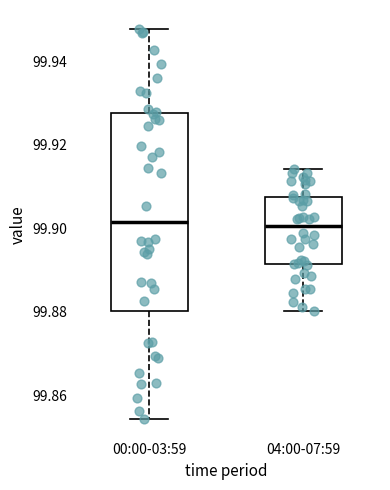

Reading left to right, read every box against the y-axis: the position of its median line, the range the box covers, and the ends of its whiskers. The values are not printed on the chart, so give them approximately, as read against the axis.

00:00-03:59: median 99.902, box 99.880 to 99.928, whiskers 99.854 to 99.948
04:00-07:59: median 99.900, box 99.892 to 99.908, whiskers 99.880 to 99.914